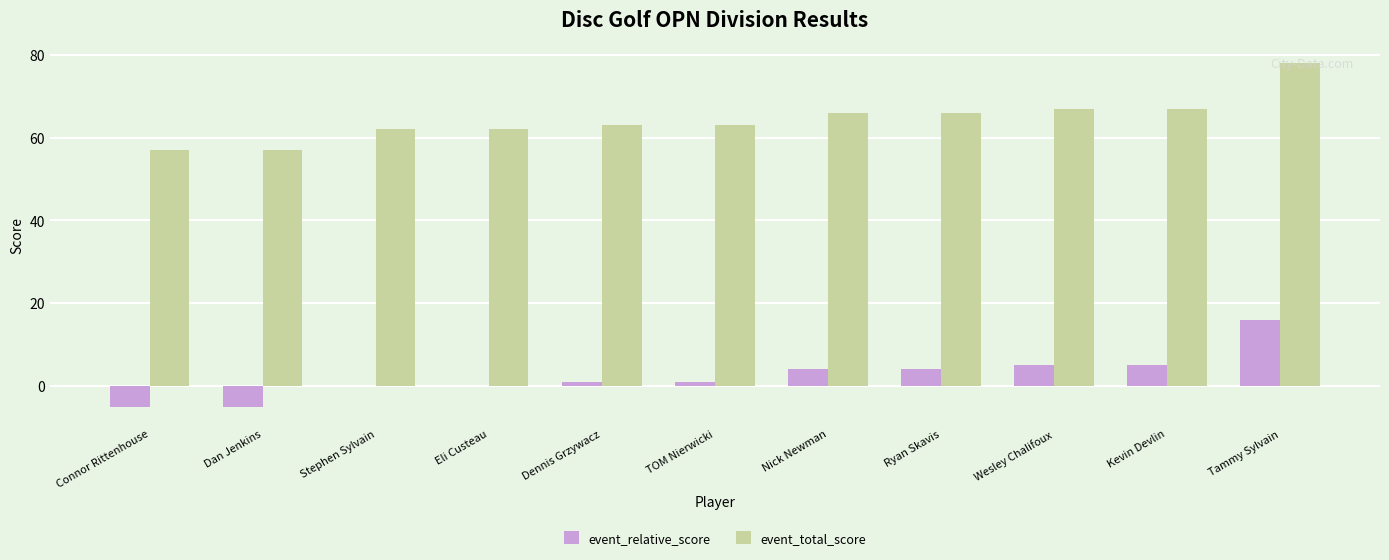

What is the total value across all series at Dan Jenkins?

52